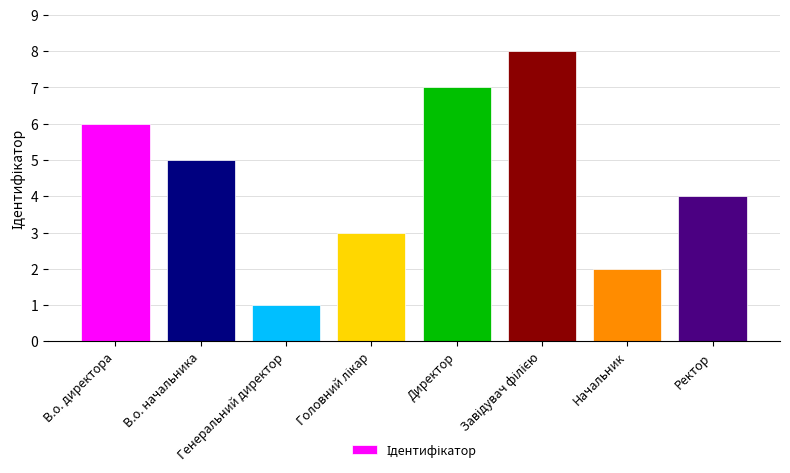

Reading left to right, extract all data points from this chart.

6	5	1	3	7	8	2	4